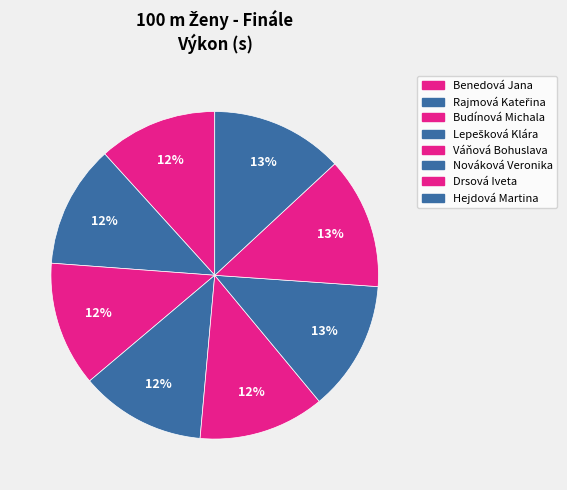

Which has a higher value, Hejdová Martina or Budínová Michala?

Hejdová Martina